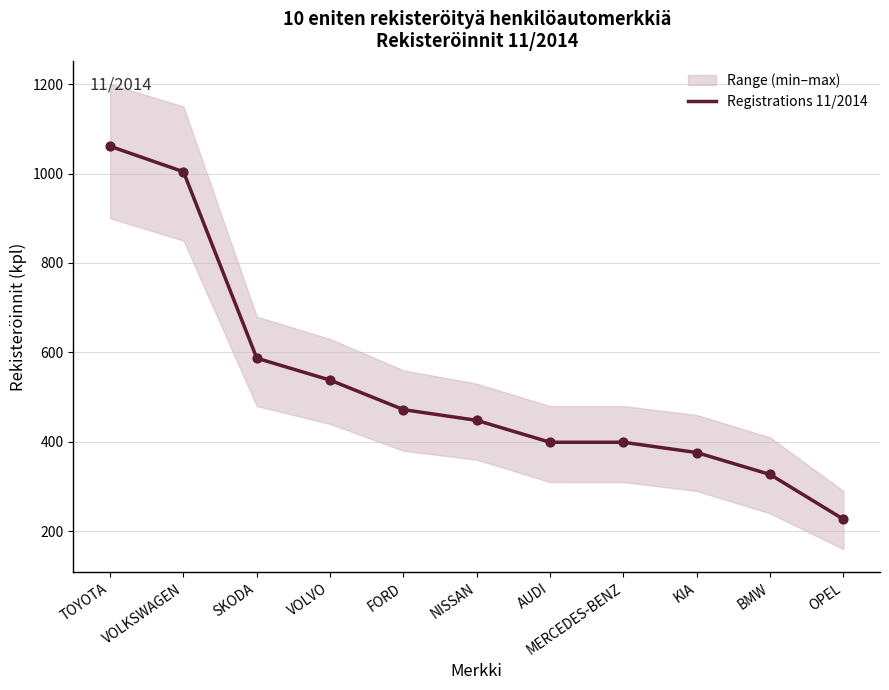

What is the change in value from MERCEDES-BENZ to BMW?

-72